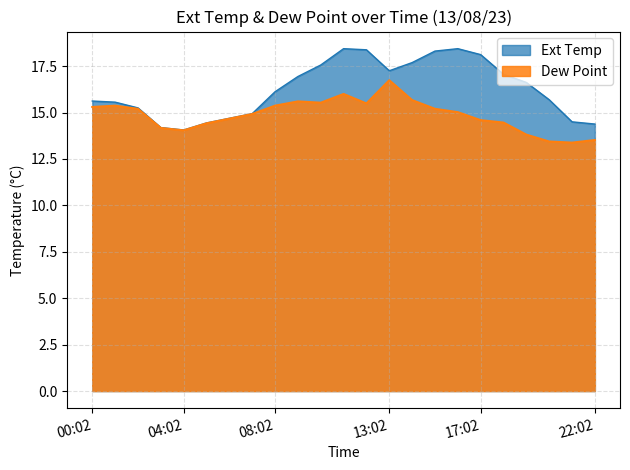

Which series has the largest total across all categories?

Ext Temp